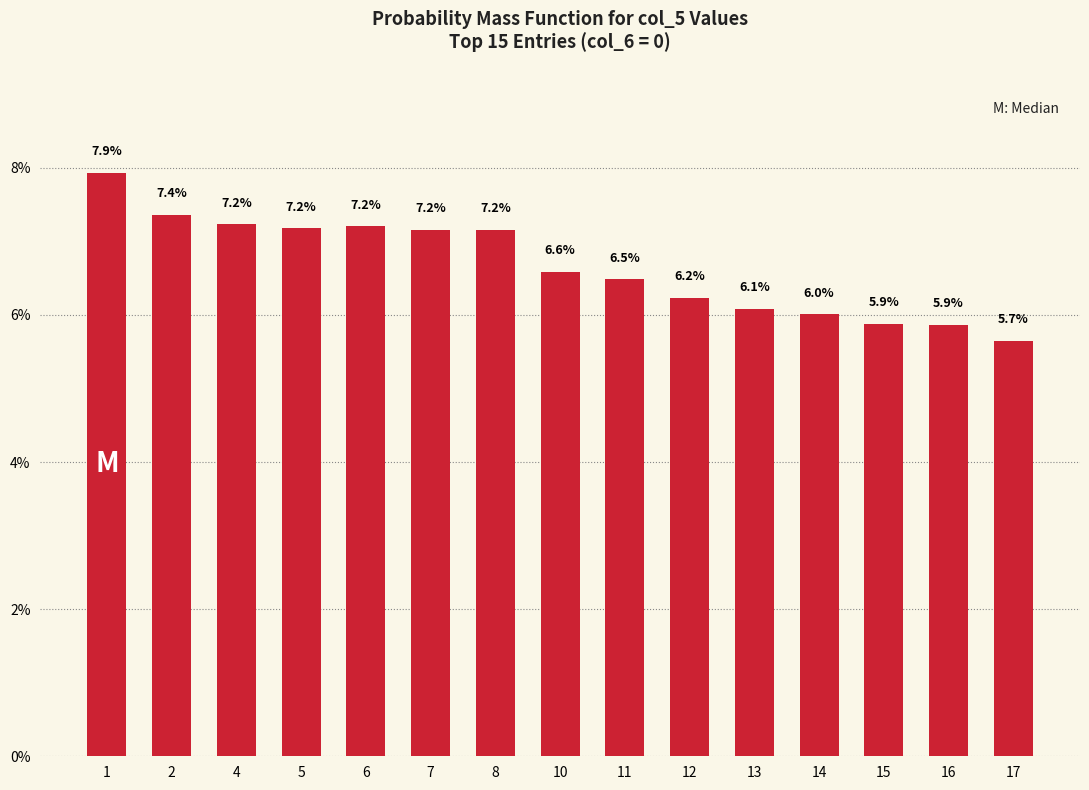

What is the greatest value displayed?

7.9